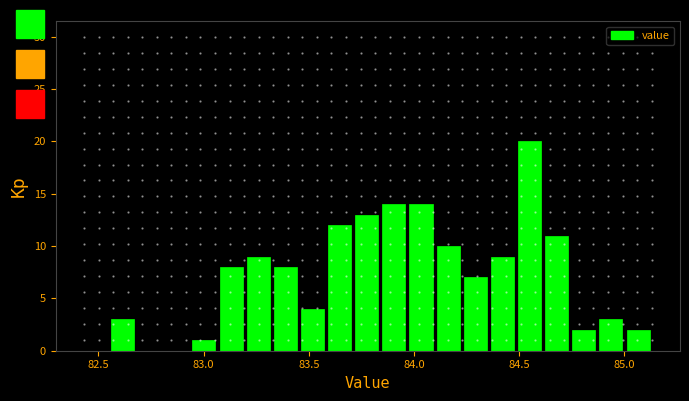

Around what value on the x-axis is the tallest bar? Give the approximate position of its centre, as read against the axis.

84.55